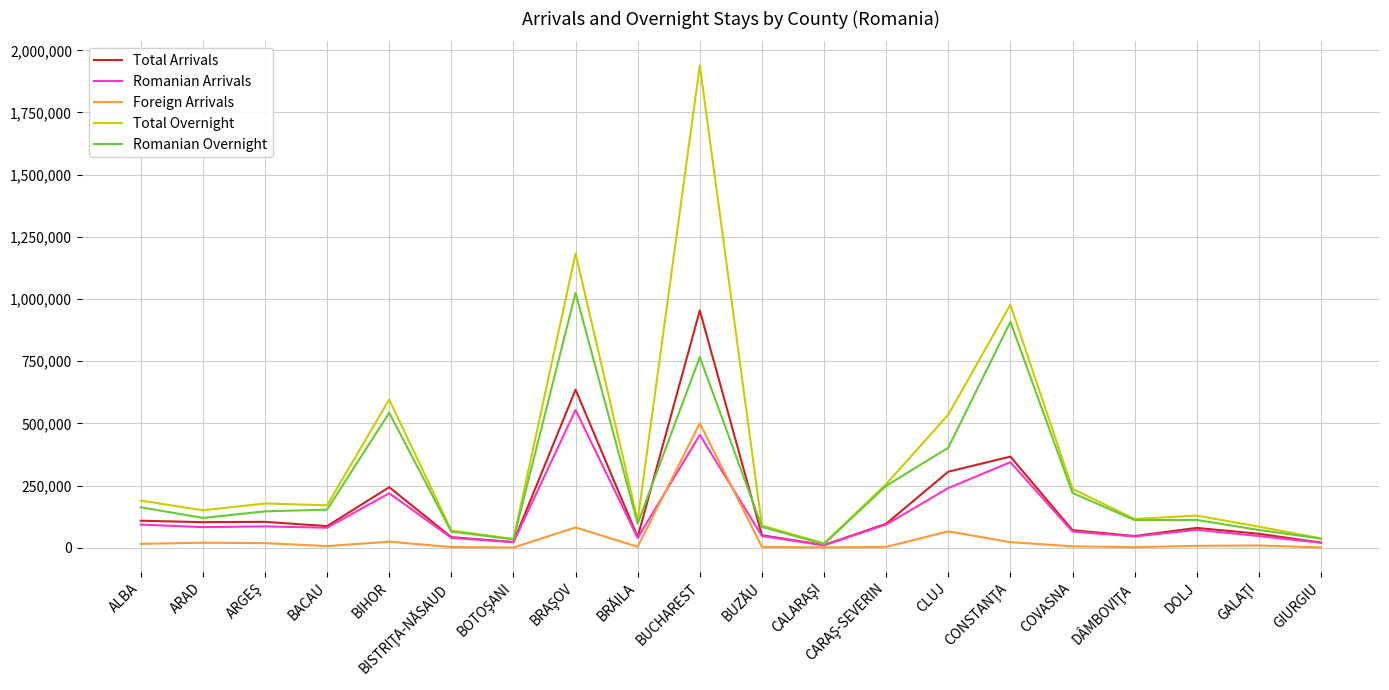

Which series has the widest spread of values?

Total Overnight